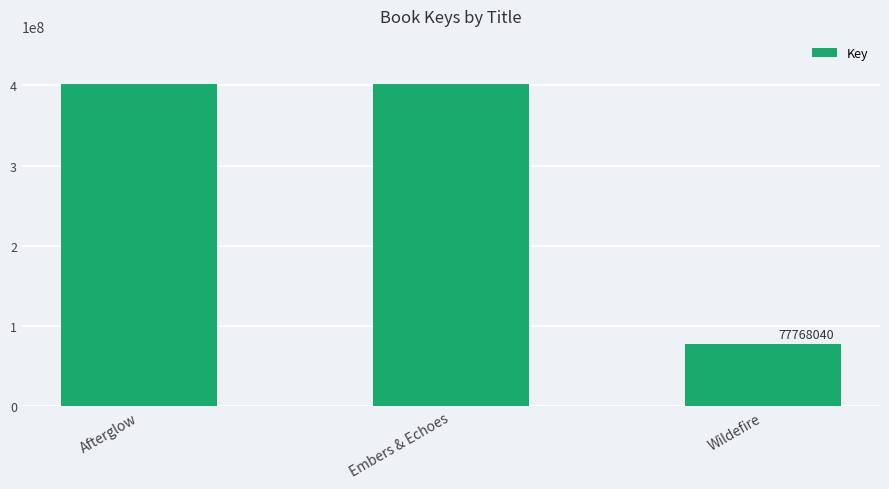

At which label is the value closest to 239568852?

Embers & Echoes